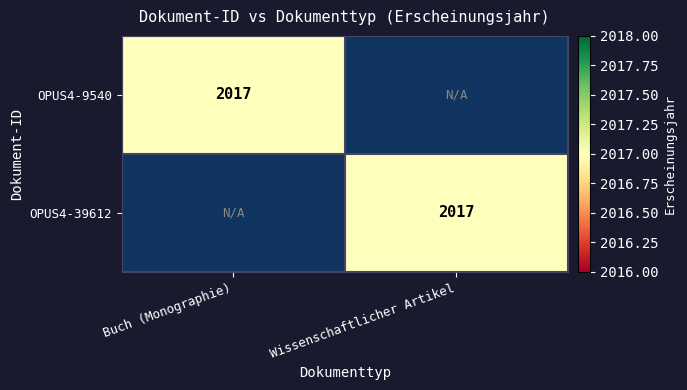

True or false: OPUS4-39612 has a value of 973 at Wissenschaftlicher Artikel.

False